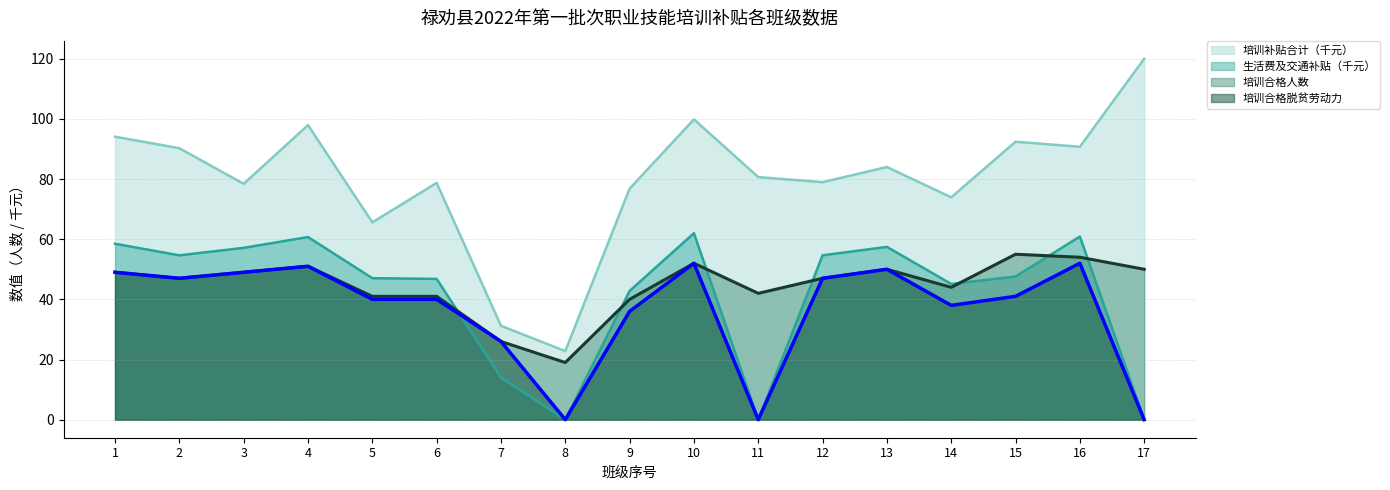

How many interior local valleys does the 培训合格人数 series have?

4